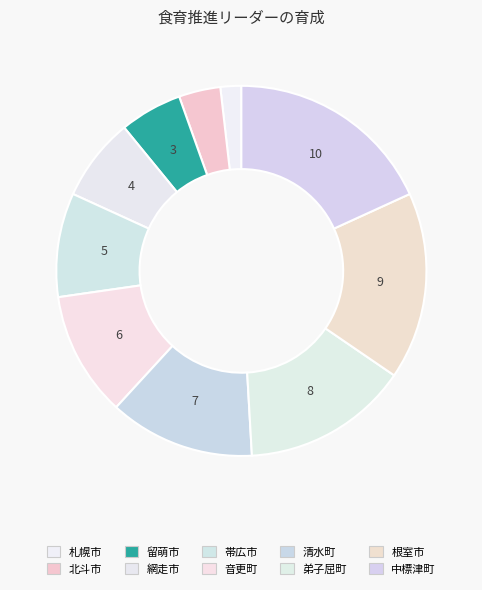

How many slices are in this pie chart?

10